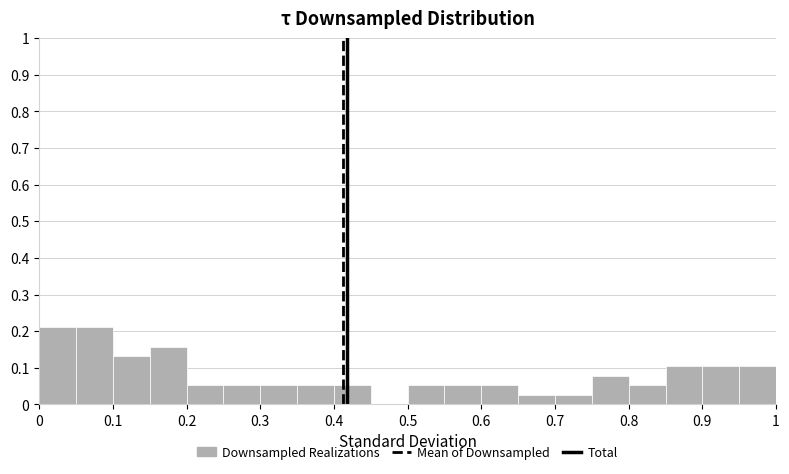

Reading left to right, list every bar in this chart as the range it spans on the x-axis followed by its height. The values are not printed on the chart, so give them approximately, as read against the axis.

0.00 to 0.05: 0.21
0.05 to 0.10: 0.21
0.10 to 0.15: 0.13
0.15 to 0.20: 0.16
0.20 to 0.25: 0.05
0.25 to 0.30: 0.05
0.30 to 0.35: 0.05
0.35 to 0.40: 0.05
0.40 to 0.45: 0.05
0.45 to 0.50: 0
0.50 to 0.55: 0.05
0.55 to 0.60: 0.05
0.60 to 0.65: 0.05
0.65 to 0.70: 0.03
0.70 to 0.75: 0.03
0.75 to 0.80: 0.08
0.80 to 0.85: 0.05
0.85 to 0.90: 0.11
0.90 to 0.95: 0.11
0.95 to 1.00: 0.11